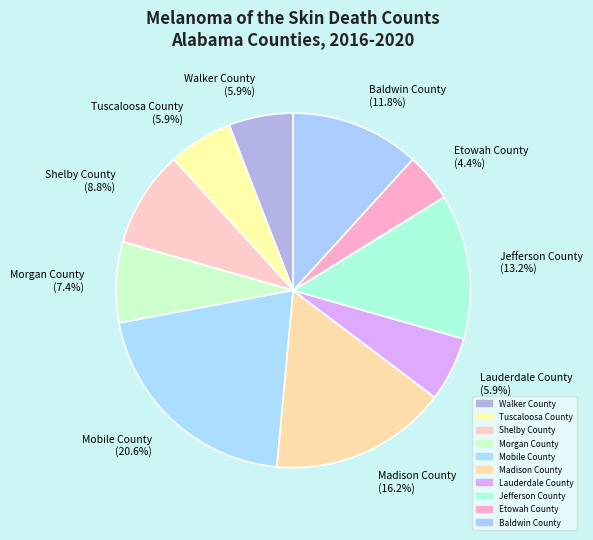

How many slices are in this pie chart?

10